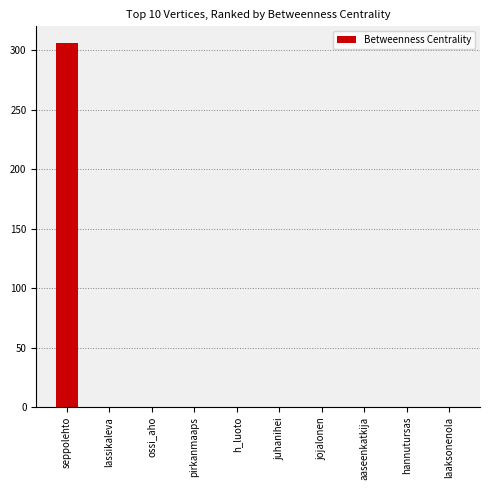

What value does the data have at seppolehto, to the nearest 10?

310